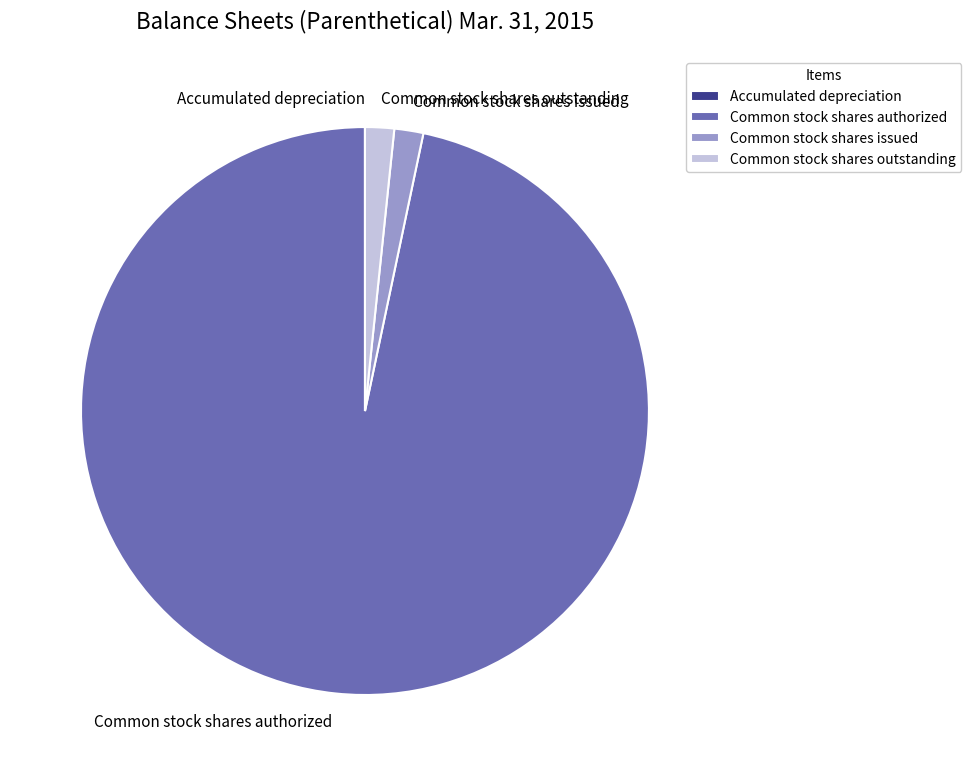

Does Common stock shares authorized represent more than half of the total?

Yes